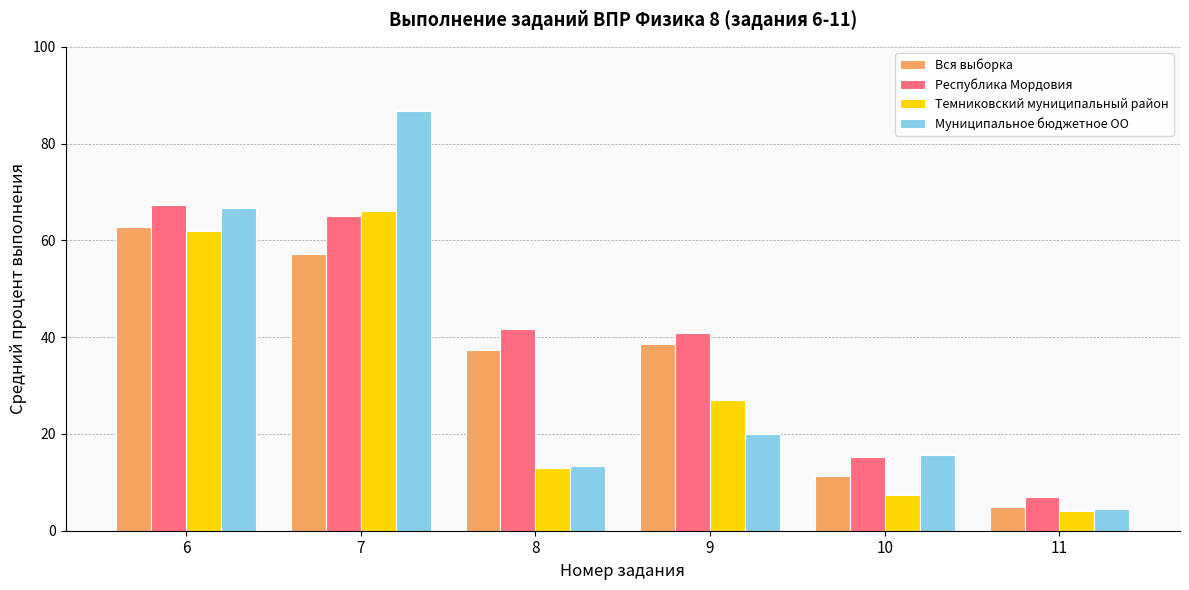

What is the value of the Темниковский муниципальный район bar at the 3rd from the left?

13.0